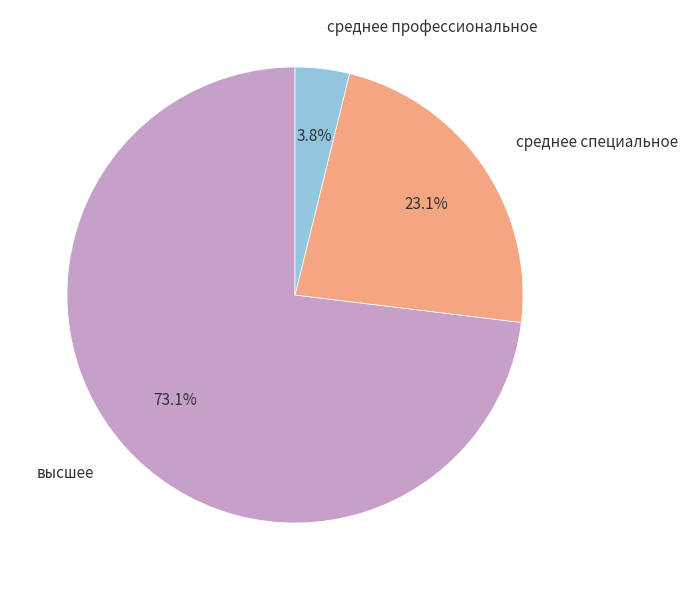

Is there any slice that represents more than half of the pie?

Yes